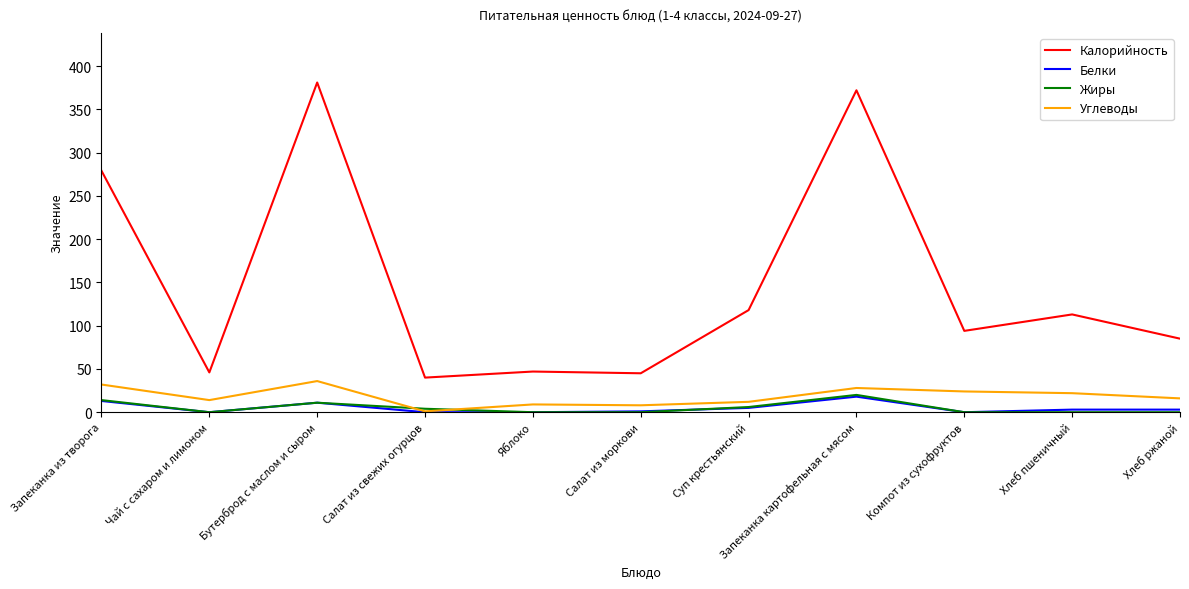

Between Запеканка из творога and Хлеб пшеничный, which series saw the biggest shift?

Калорийность